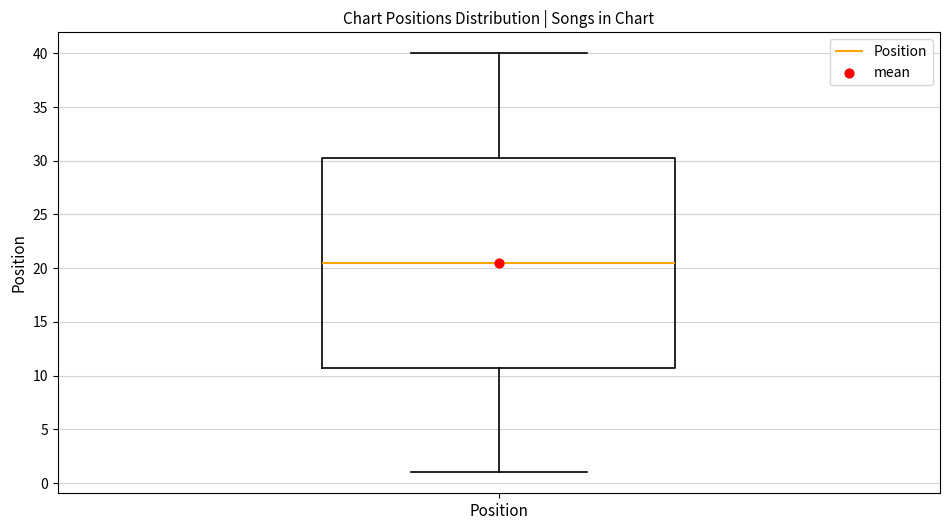

Transcribe this box plot: give where the median line is, the range the box spans, and where the two whiskers end, as read against the y-axis. The values are not printed on the chart, so give them approximately, as read against the axis.

median 20.5, box 11.0 to 30.5, whiskers 1.0 to 40.0